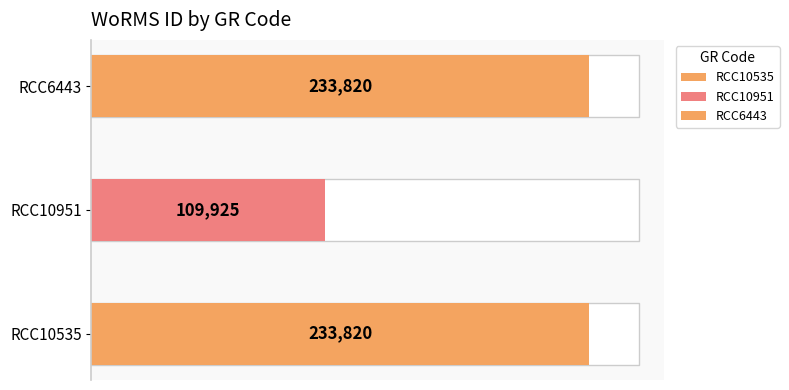

Rank the categories by value from highest to lowest.

RCC10535, RCC6443, RCC10951